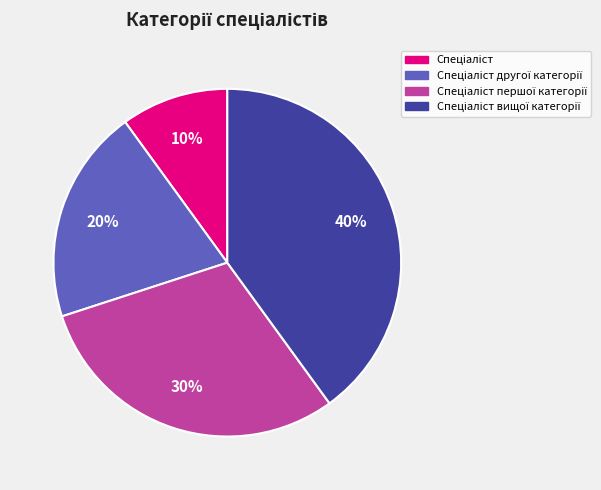

To the nearest percent, what is the average slice percentage?

25%